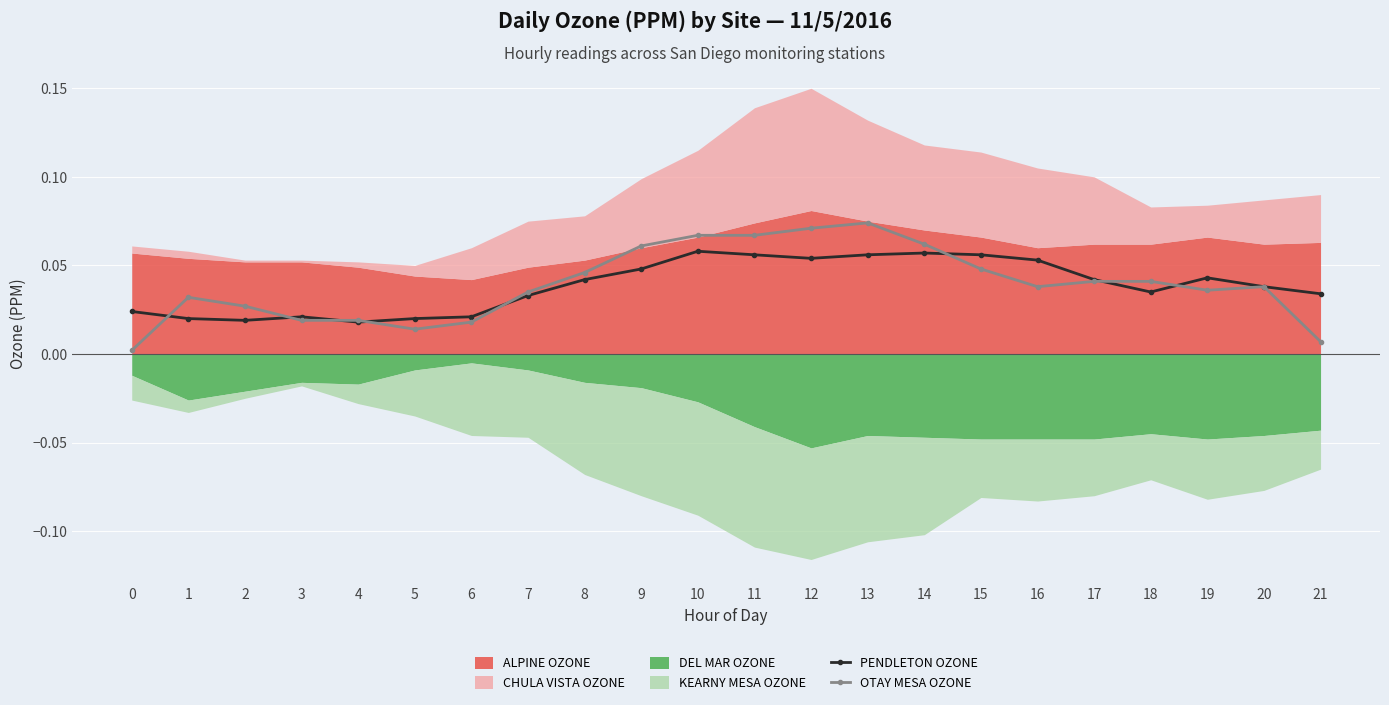

True or false: PENDLETON OZONE has a value of 0.0 at 8.

True